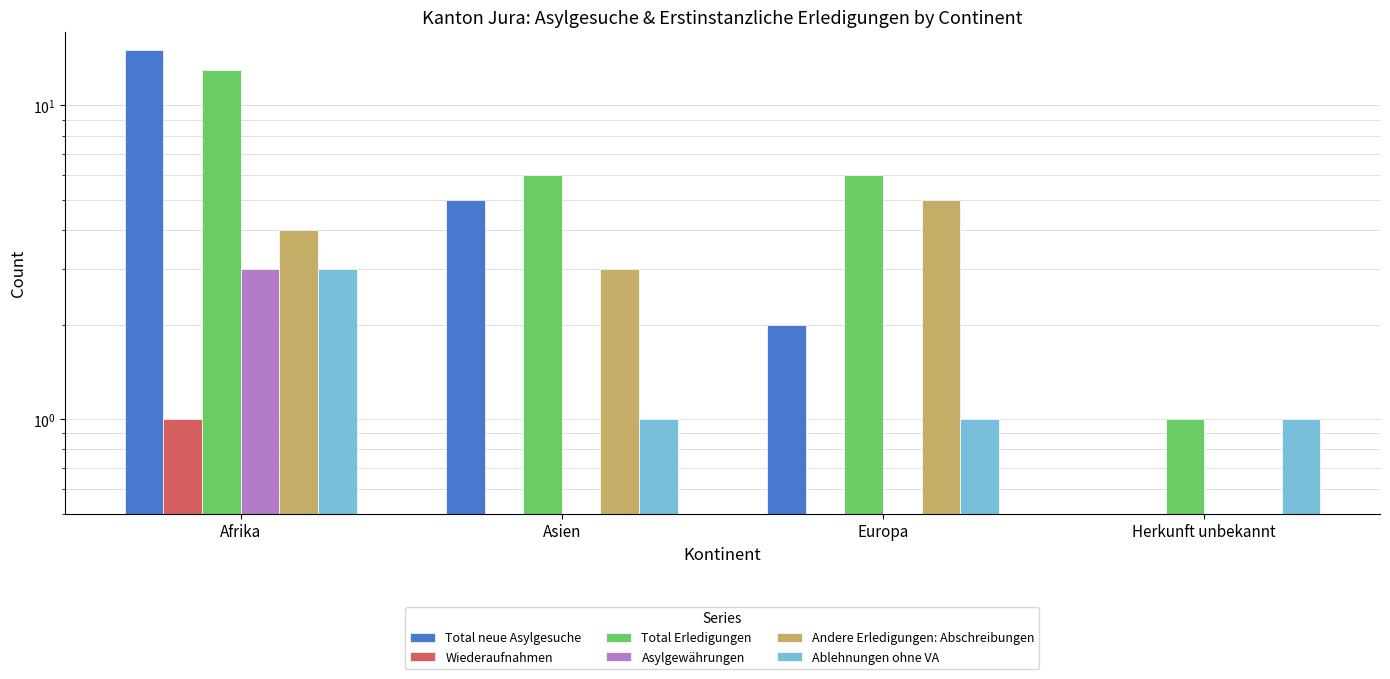

Reading right to left, what are all the values shown in this chart?

Total neue Asylgesuche: Herkunft unbekannt=0	Europa=2	Asien=5	Afrika=15
Wiederaufnahmen: Herkunft unbekannt=0	Europa=0	Asien=0	Afrika=1
Total Erledigungen: Herkunft unbekannt=1	Europa=6	Asien=6	Afrika=13
Asylgewährungen: Herkunft unbekannt=0	Europa=0	Asien=0	Afrika=3
Andere Erledigungen: Abschreibungen: Herkunft unbekannt=0	Europa=5	Asien=3	Afrika=4
Ablehnungen ohne VA: Herkunft unbekannt=1	Europa=1	Asien=1	Afrika=3